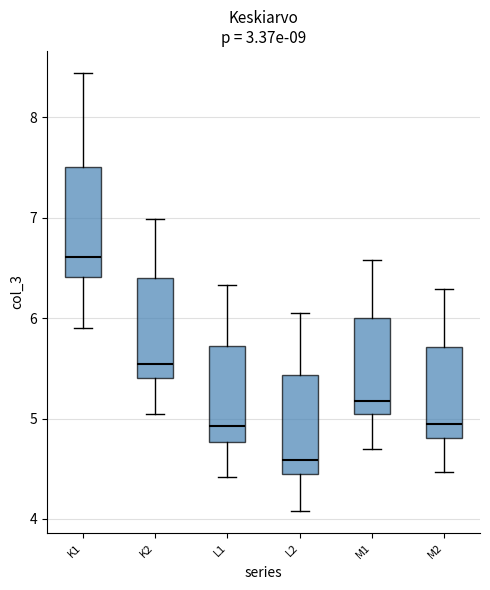

Which box has the lowest median line?

L2